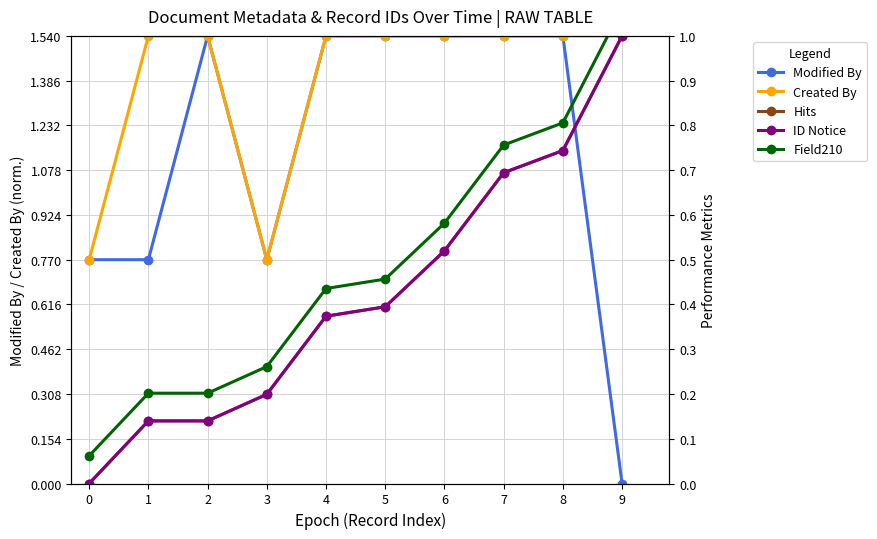

What is the spread (max minus min) of values at 2?

1.4